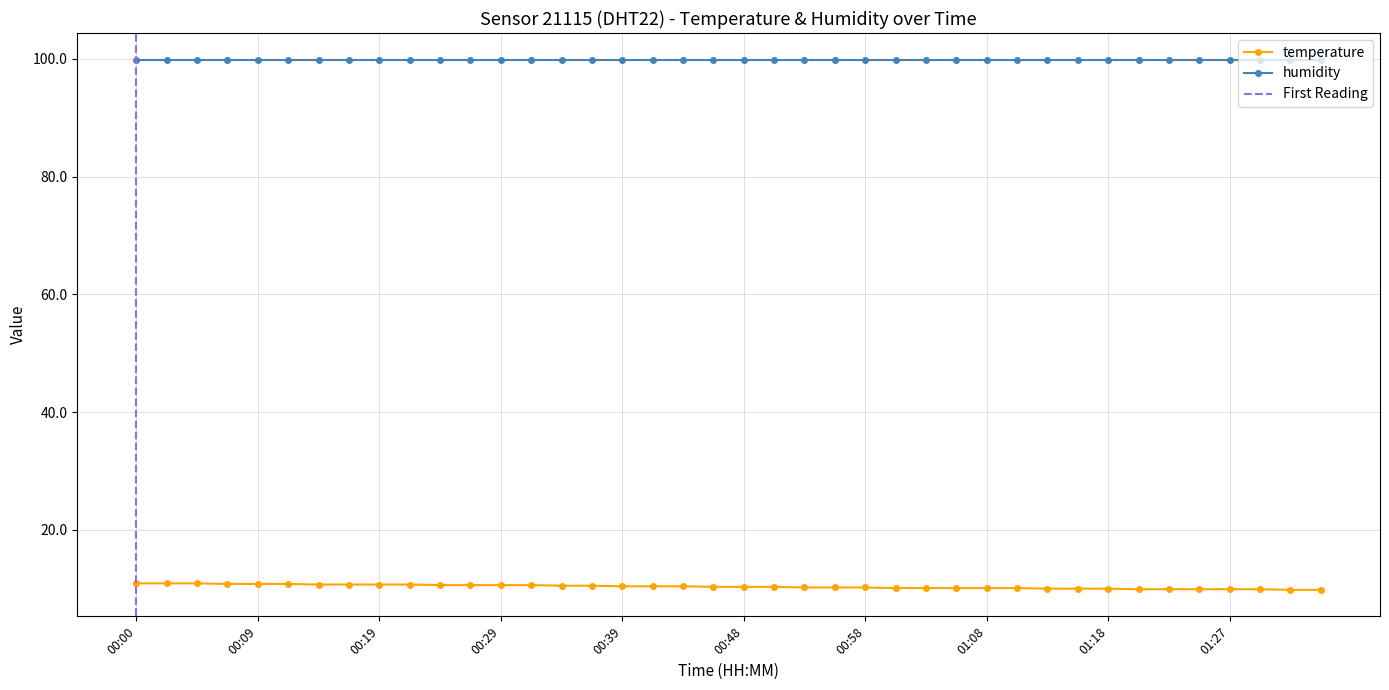

Reading left to right, list all the values displayed in this chart.

00:00=10.9	00:02=10.9	00:05=10.9	00:07=10.8	00:09=10.8	00:12=10.8	00:14=10.7	00:17=10.7	00:19=10.7	00:22=10.7	00:24=10.6	00:26=10.6	00:29=10.6	00:31=10.6	00:34=10.5	00:36=10.5	00:39=10.4	00:41=10.4	00:43=10.4	00:46=10.3	00:48=10.3	00:51=10.3	00:53=10.2	00:56=10.2	00:58=10.2	01:01=10.1	01:03=10.1	01:05=10.1	01:08=10.1	01:10=10.1	01:13=10.0	01:15=10.0	01:18=10.0	01:20=9.9	01:23=9.9	01:25=9.9	01:27=9.9	01:30=9.9	01:32=9.8	01:35=9.8